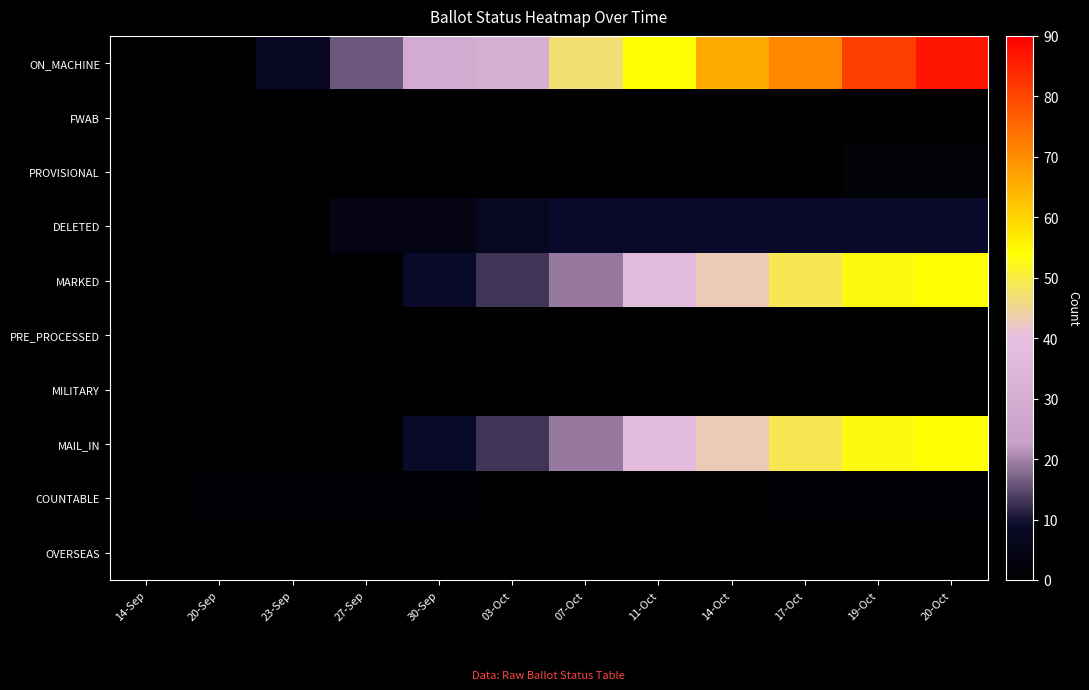

Between 27-Sep and 19-Oct, which series saw the biggest shift?

ON_MACHINE